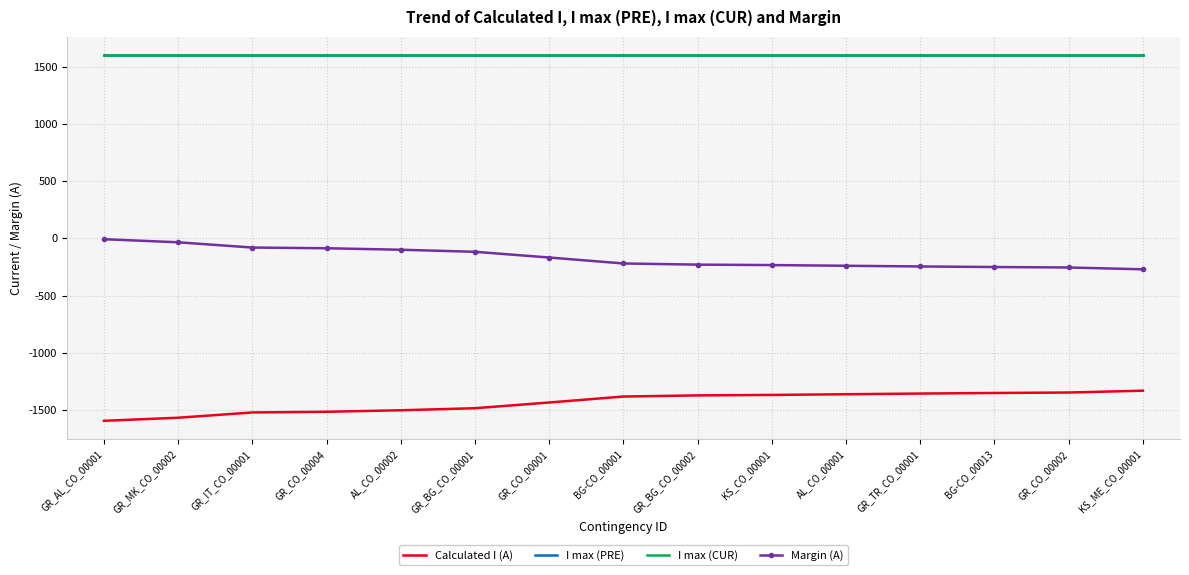

Is it true that Calculated I (A) equals -1483 at GR_BG_CO_00001?

True